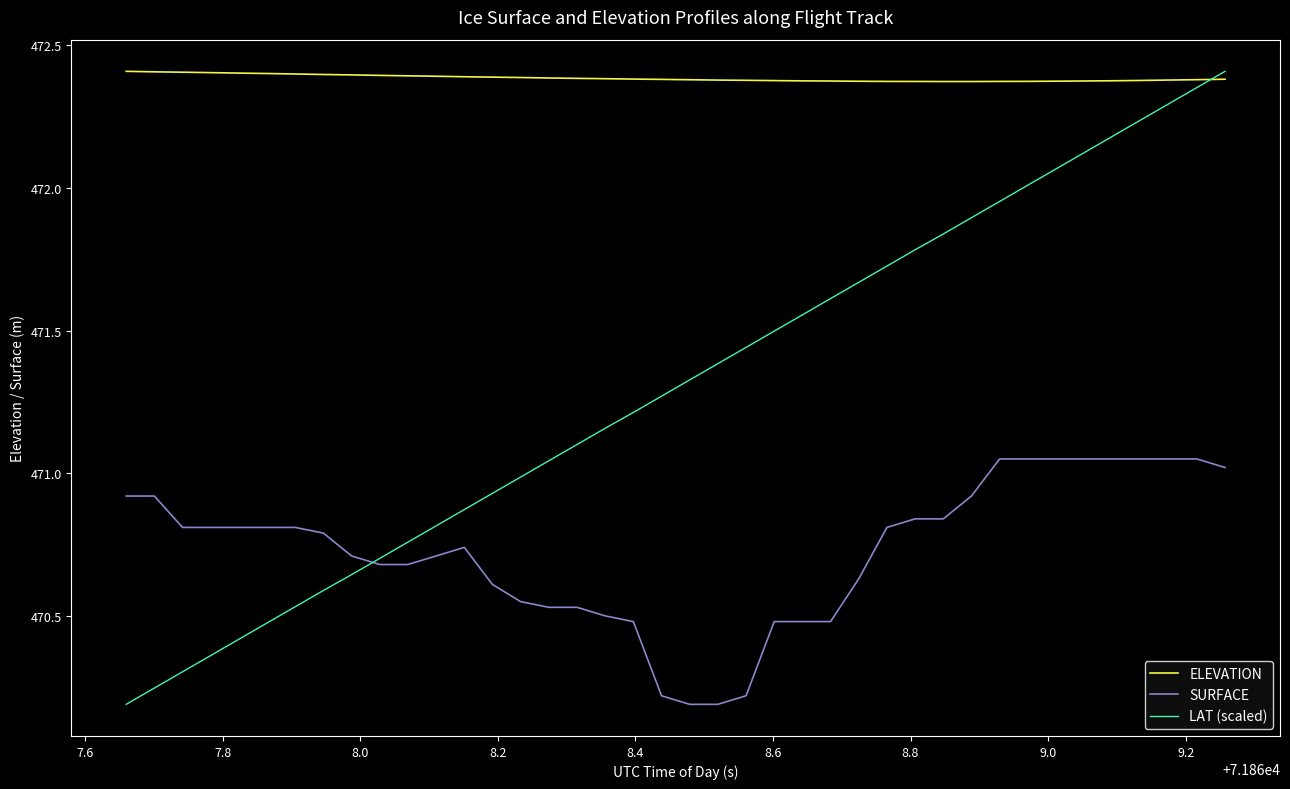

Rank the series by their average value, from lowest to highest.

SURFACE, LAT (scaled), ELEVATION